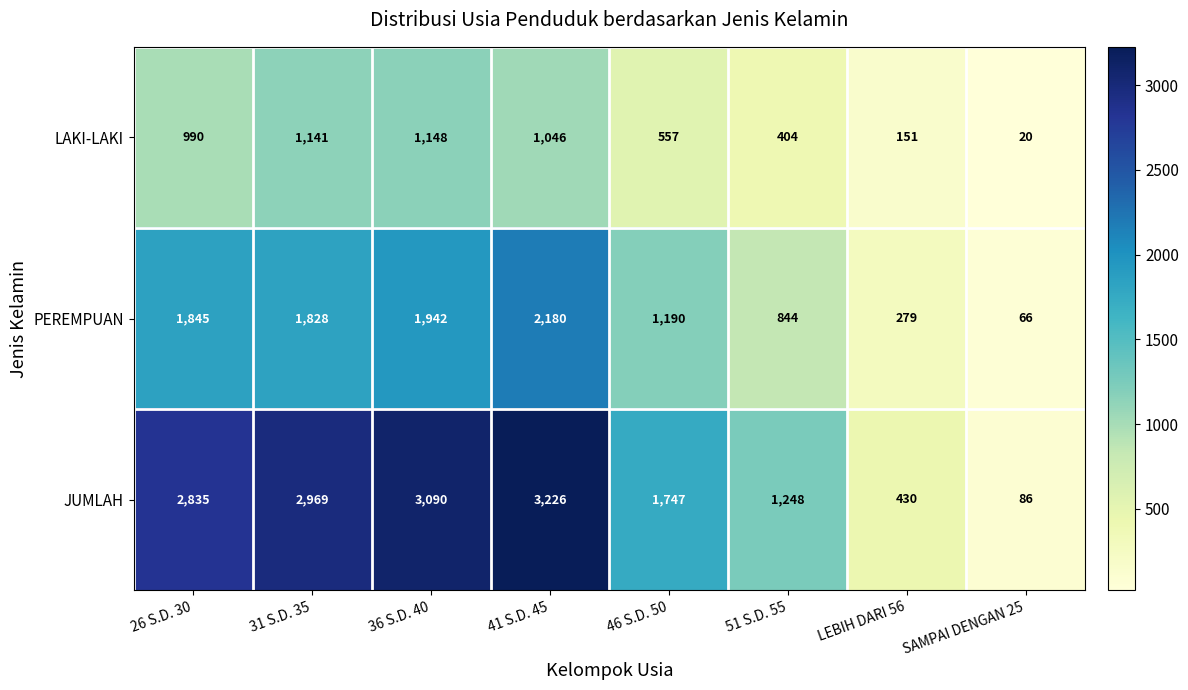

At which label is LAKI-LAKI closest to 584?

46 S.D. 50